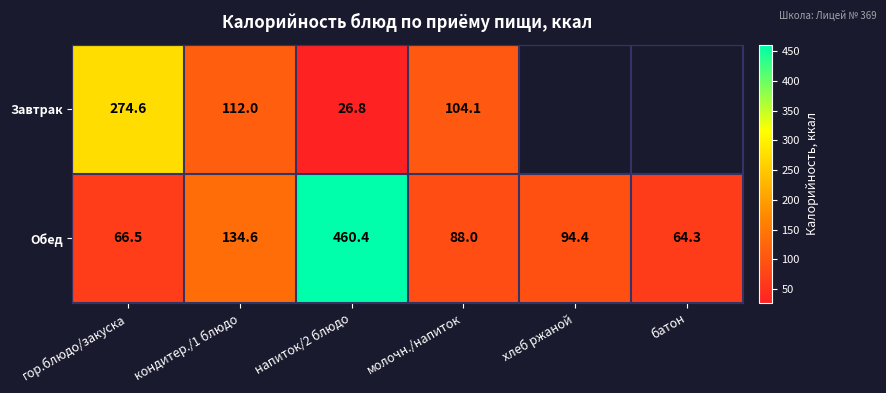

True or false: Обед has a value of 32.9 at батон.

False